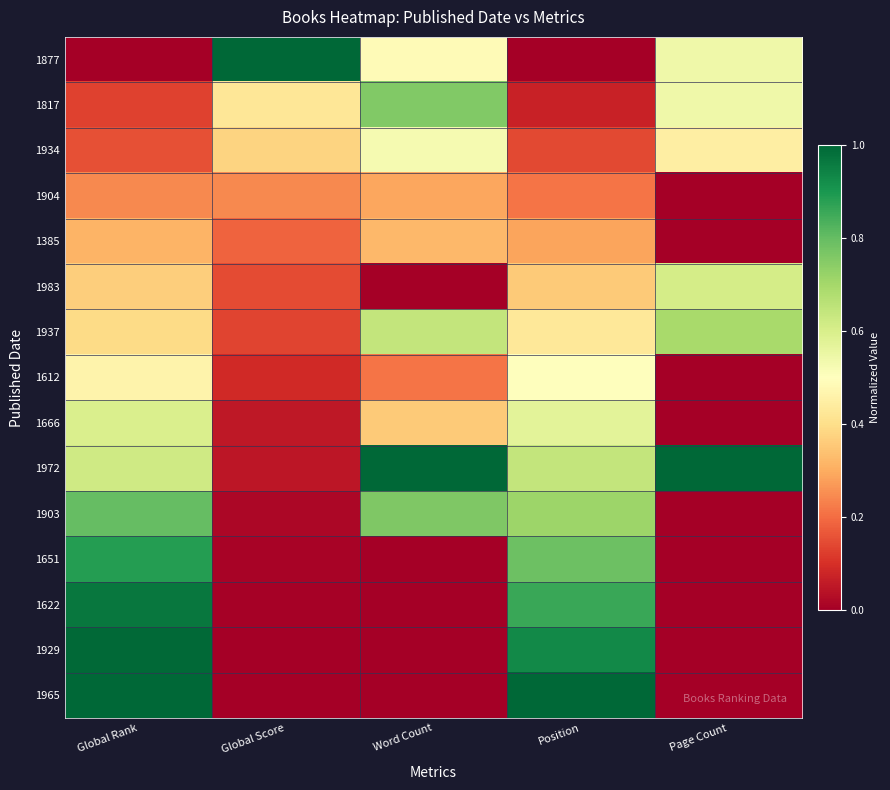

Reading left to right, transcribe all the data shown in this chart.

1877: Global Rank=0.0	Global Score=1.0	Word Count=0.5	Position=0.0	Page Count=0.5
1817: Global Rank=0.1	Global Score=0.4	Word Count=0.8	Position=0.1	Page Count=0.5
1934: Global Rank=0.2	Global Score=0.4	Word Count=0.5	Position=0.1	Page Count=0.4
1904: Global Rank=0.2	Global Score=0.2	Word Count=0.3	Position=0.2	Page Count=0.0
1385: Global Rank=0.3	Global Score=0.2	Word Count=0.3	Position=0.3	Page Count=0.0
1983: Global Rank=0.4	Global Score=0.1	Word Count=0.0	Position=0.4	Page Count=0.6
1937: Global Rank=0.4	Global Score=0.1	Word Count=0.6	Position=0.4	Page Count=0.7
1612: Global Rank=0.5	Global Score=0.1	Word Count=0.2	Position=0.5	Page Count=0.0
1666: Global Rank=0.6	Global Score=0.1	Word Count=0.4	Position=0.6	Page Count=0.0
1972: Global Rank=0.6	Global Score=0.0	Word Count=1.0	Position=0.6	Page Count=1.0
1903: Global Rank=0.8	Global Score=0.0	Word Count=0.8	Position=0.7	Page Count=0.0
1651: Global Rank=0.9	Global Score=0.0	Word Count=0.0	Position=0.8	Page Count=0.0
1622: Global Rank=1.0	Global Score=0.0	Word Count=0.0	Position=0.9	Page Count=0.0
1929: Global Rank=1.0	Global Score=0.0	Word Count=0.0	Position=0.9	Page Count=0.0
1965: Global Rank=1.0	Global Score=0.0	Word Count=0.0	Position=1.0	Page Count=0.0